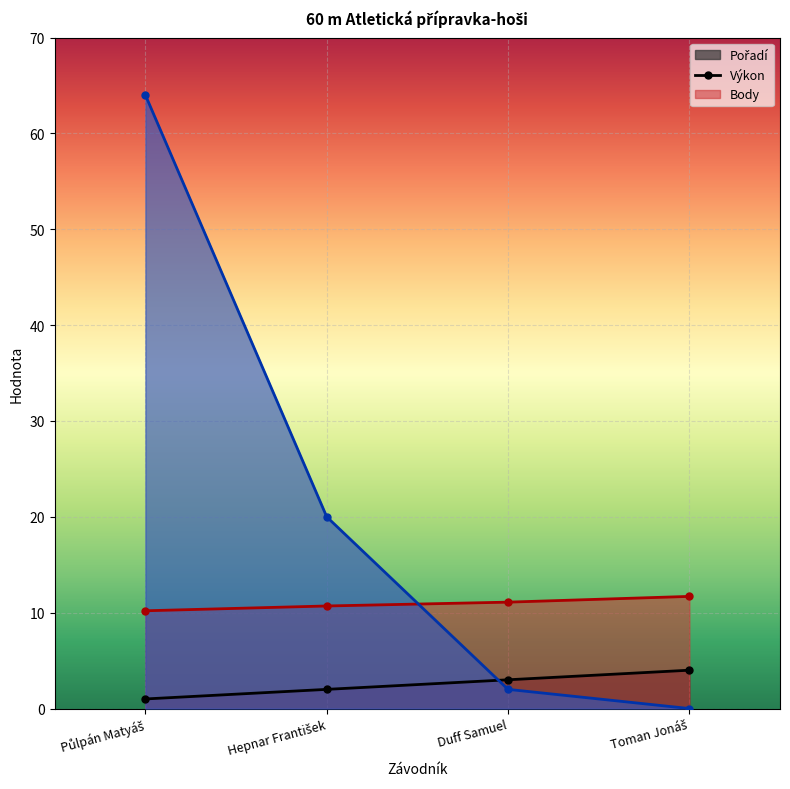

What is the difference between the highest and lowest values at Duff Samuel?

9.1